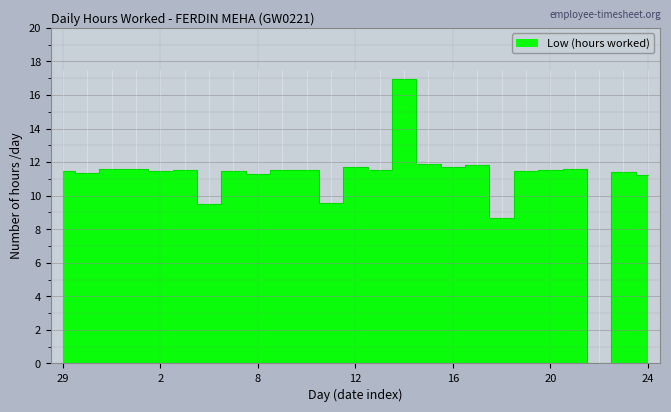

The value at 15 is 11.9. True or false?

True